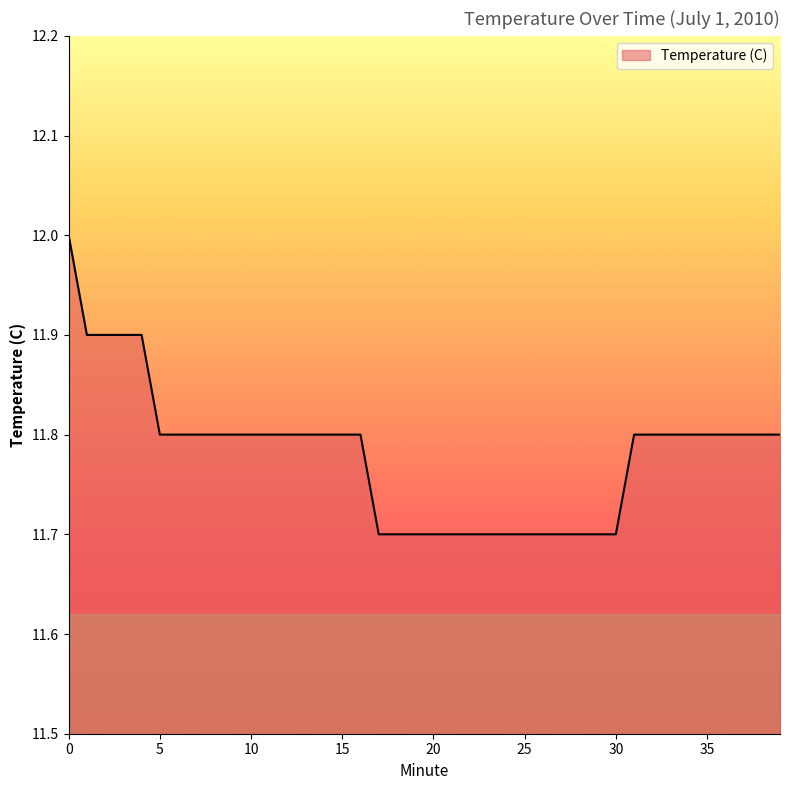

What is the minimum value shown in the chart?

11.7